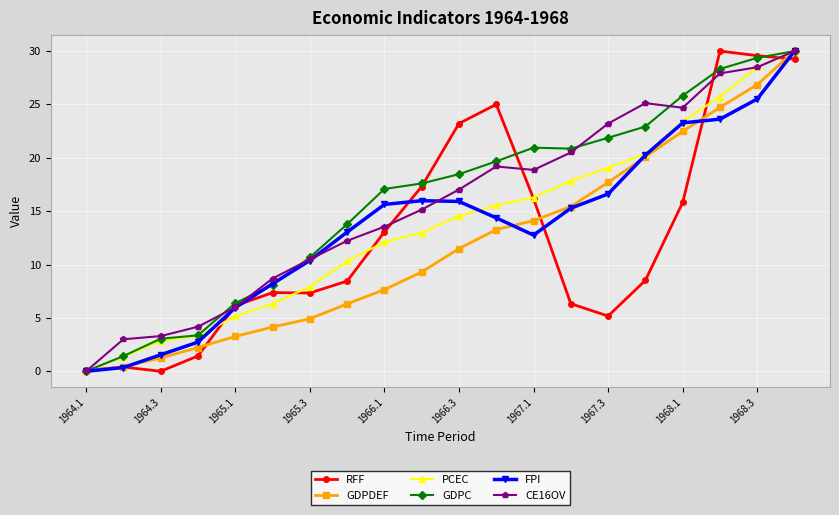

What is the value of the PCEC point at the 19th from the left?

28.5